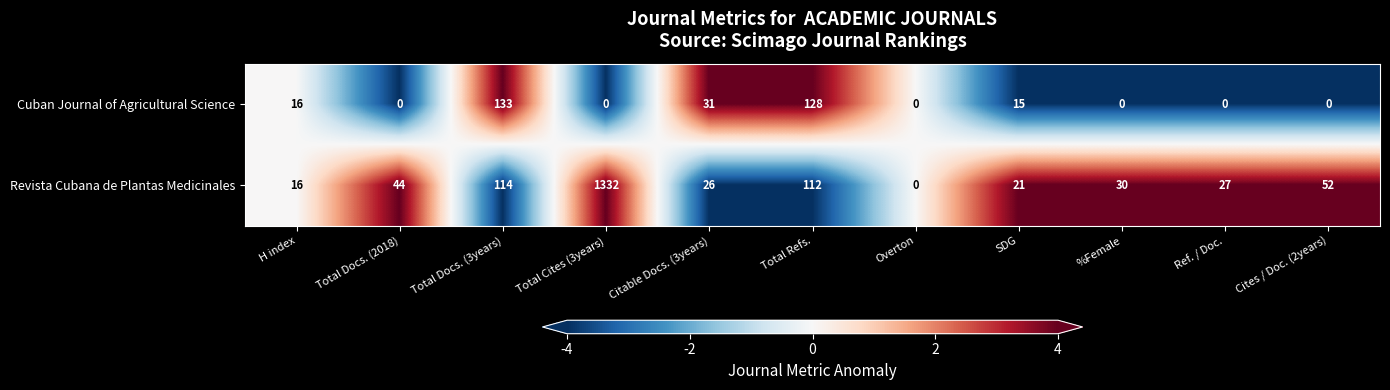

What is the sum of all Cuban Journal of Agricultural Science values?

323